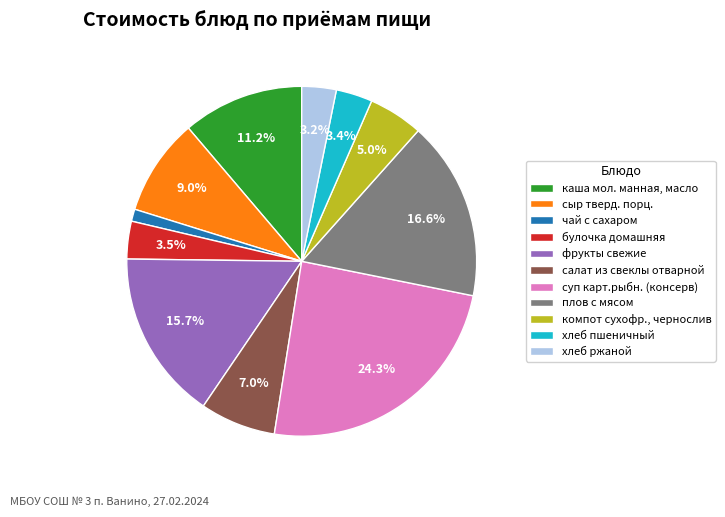

What percentage is the хлеб пшеничный slice, to the nearest percent?

3%